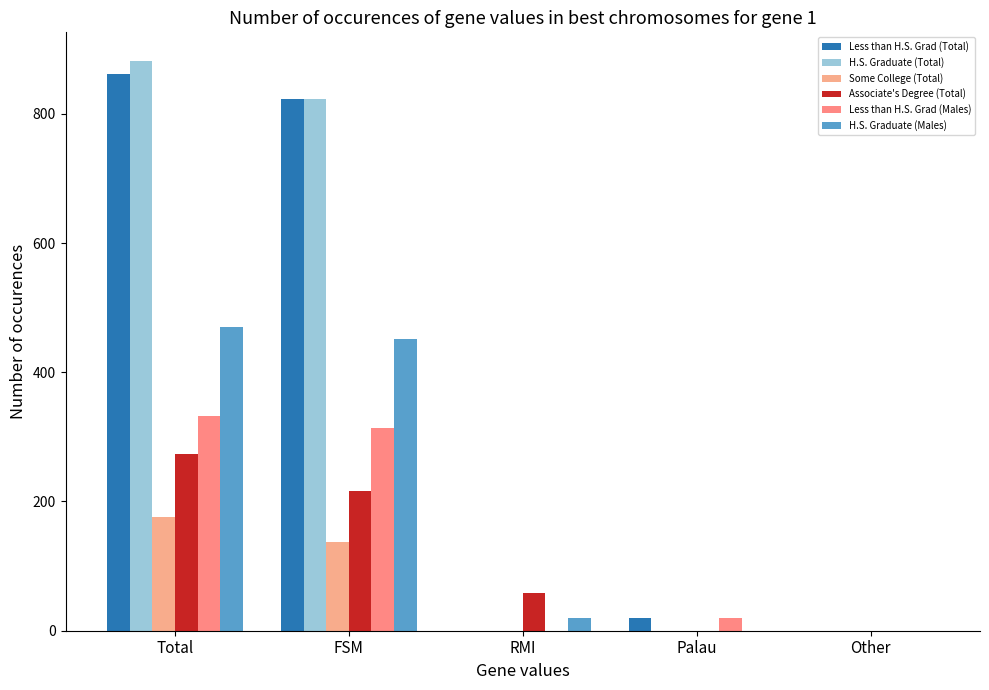

Reading left to right, transcribe all the data shown in this chart.

Less than H.S. Grad (Total): Total=862	FSM=823	RMI=0	Palau=20	Other=0
H.S. Graduate (Total): Total=882	FSM=823	RMI=0	Palau=0	Other=0
Some College (Total): Total=176	FSM=137	RMI=0	Palau=0	Other=0
Associate's Degree (Total): Total=274	FSM=216	RMI=59	Palau=0	Other=0
Less than H.S. Grad (Males): Total=333	FSM=314	RMI=0	Palau=20	Other=0
H.S. Graduate (Males): Total=470	FSM=451	RMI=20	Palau=0	Other=0